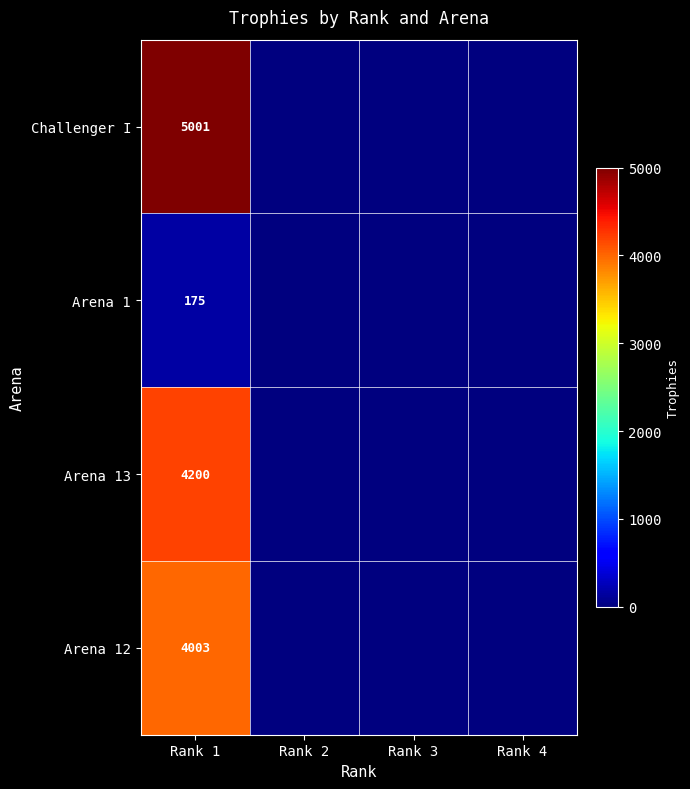

True or false: Arena 12 has a value of 4003 at Rank 1.

True